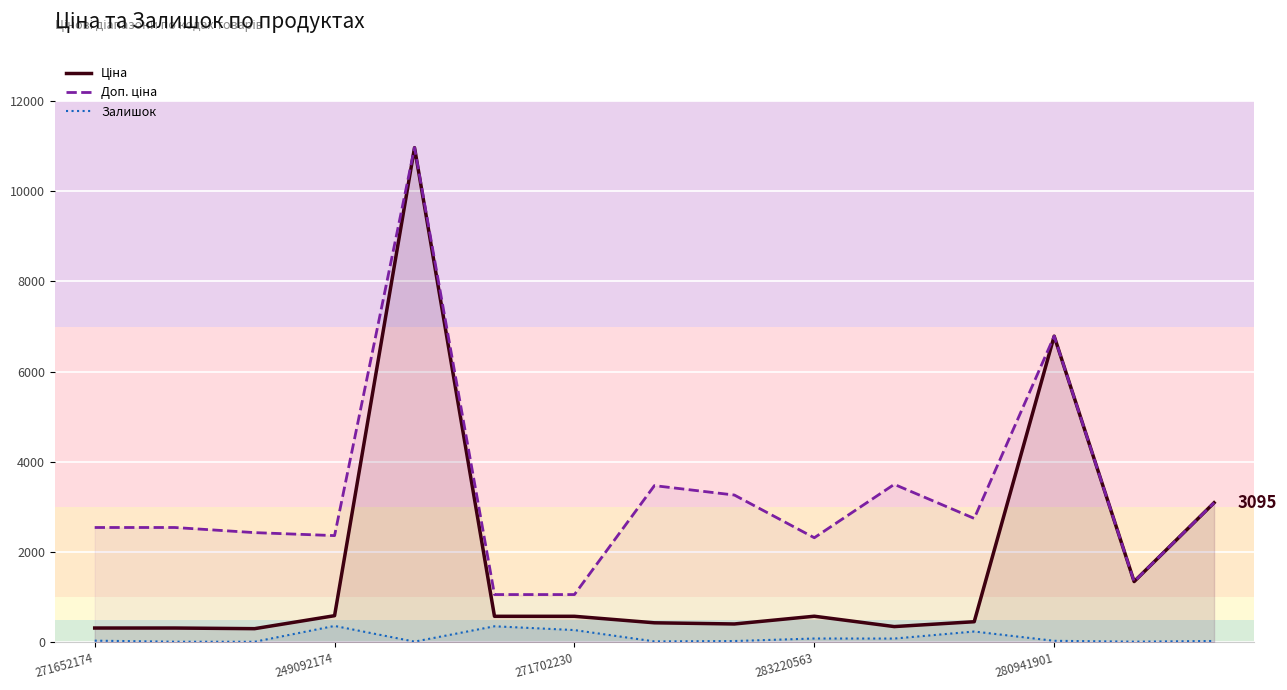

What are all the series names shown in the legend?

Ціна, Доп. ціна, Залишок